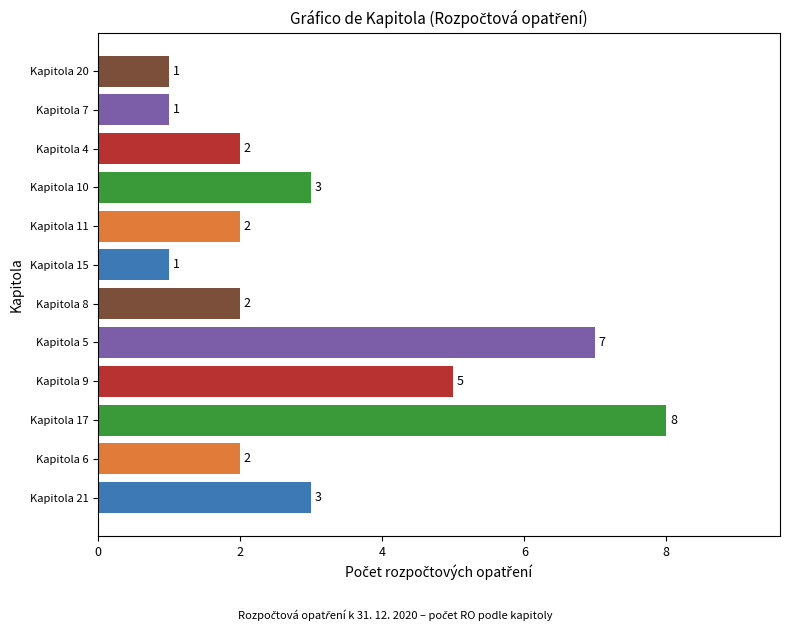

Reading bottom to top, list all the values displayed in this chart.

Kapitola 21=3	Kapitola 6=2	Kapitola 17=8	Kapitola 9=5	Kapitola 5=7	Kapitola 8=2	Kapitola 15=1	Kapitola 11=2	Kapitola 10=3	Kapitola 4=2	Kapitola 7=1	Kapitola 20=1